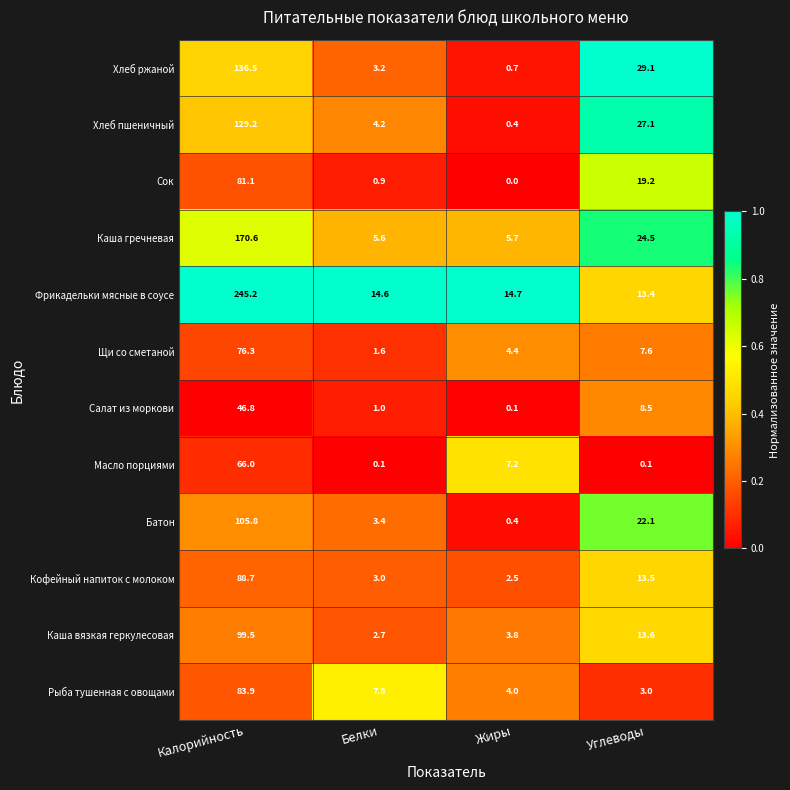

What is the difference between the maximum and minimum values in the Фрикадельки мясные в соусе series?

231.8